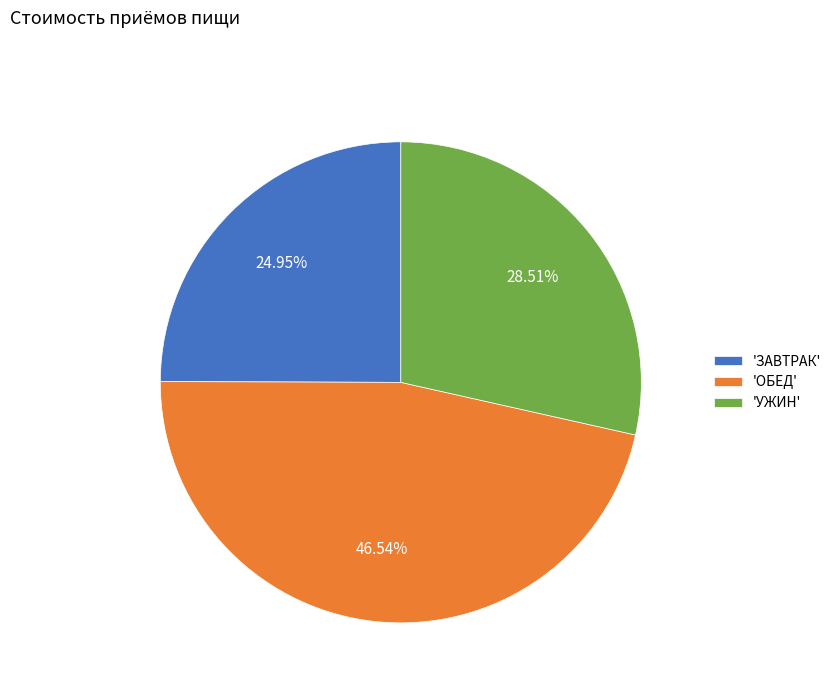

Count the number of slices in the pie.

3